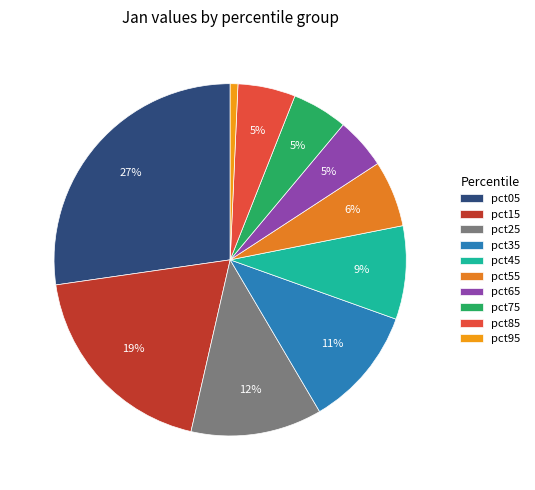

To the nearest percent, what is the combined percentage of pct85 and pct75?

10%